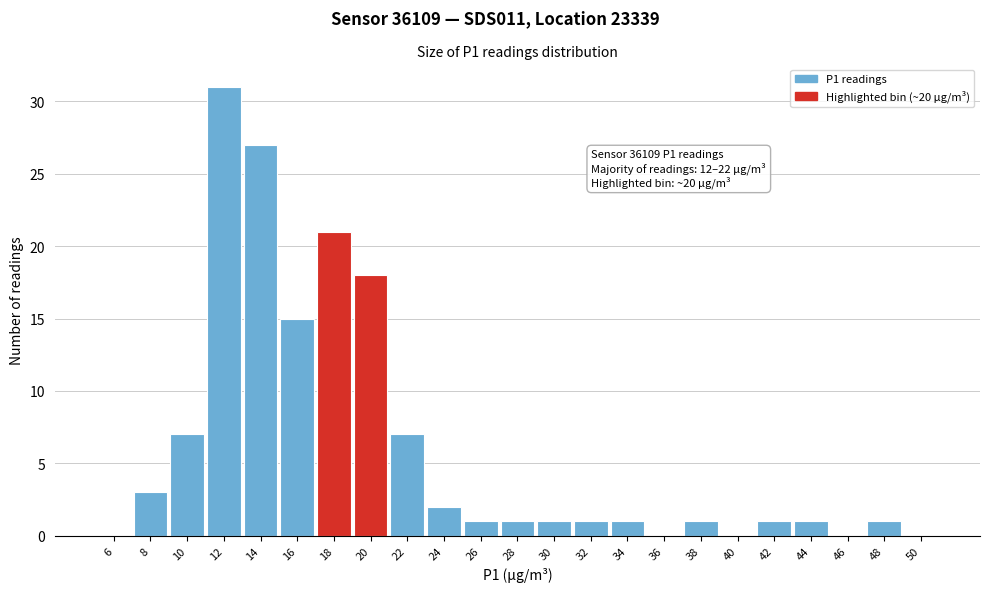

Reading right to left, what are all the values shown in this chart?

50=0	48=1	46=0	44=1	42=1	40=0	38=1	36=0	34=1	32=1	30=1	28=1	26=1	24=2	22=7	20=18	18=21	16=15	14=27	12=31	10=7	8=3	6=0